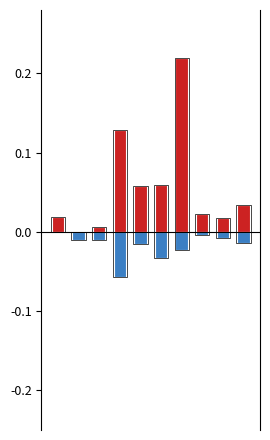

Which series has the widest spread of values?

Additions/Ajouts